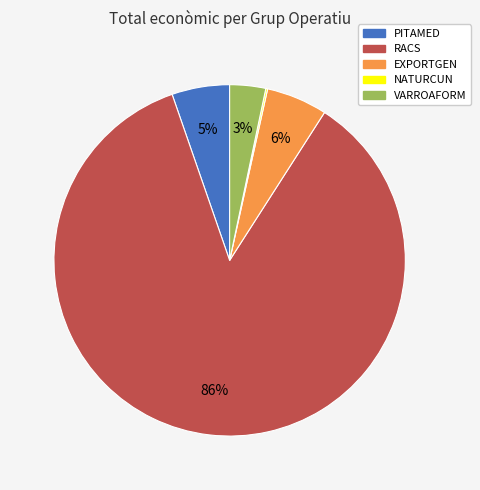

To the nearest percent, what is the average slice percentage?

20%